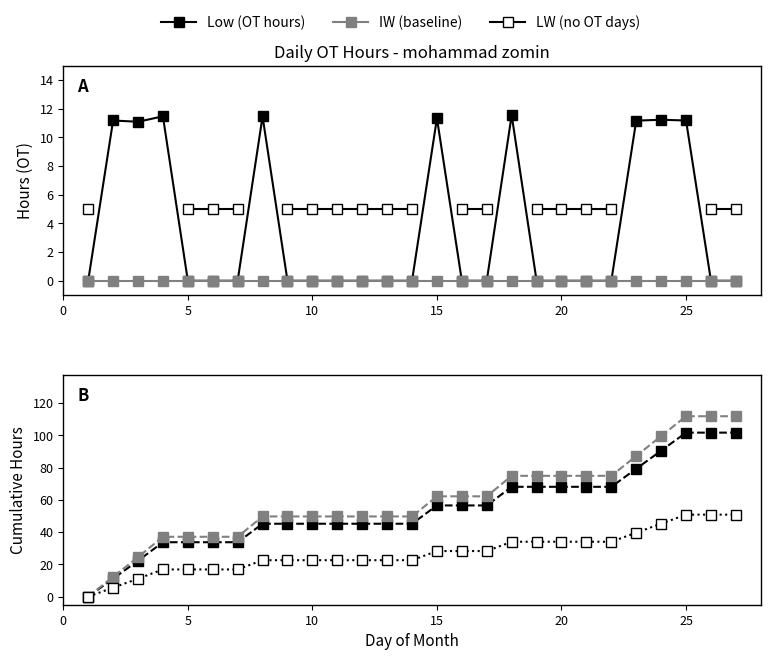

List the series in order of their overall mean, lowest first.

IW (baseline), LW (no OT days), LW (cumulative), Low (cumulative OT), Low (OT hours), IW (cumulative)